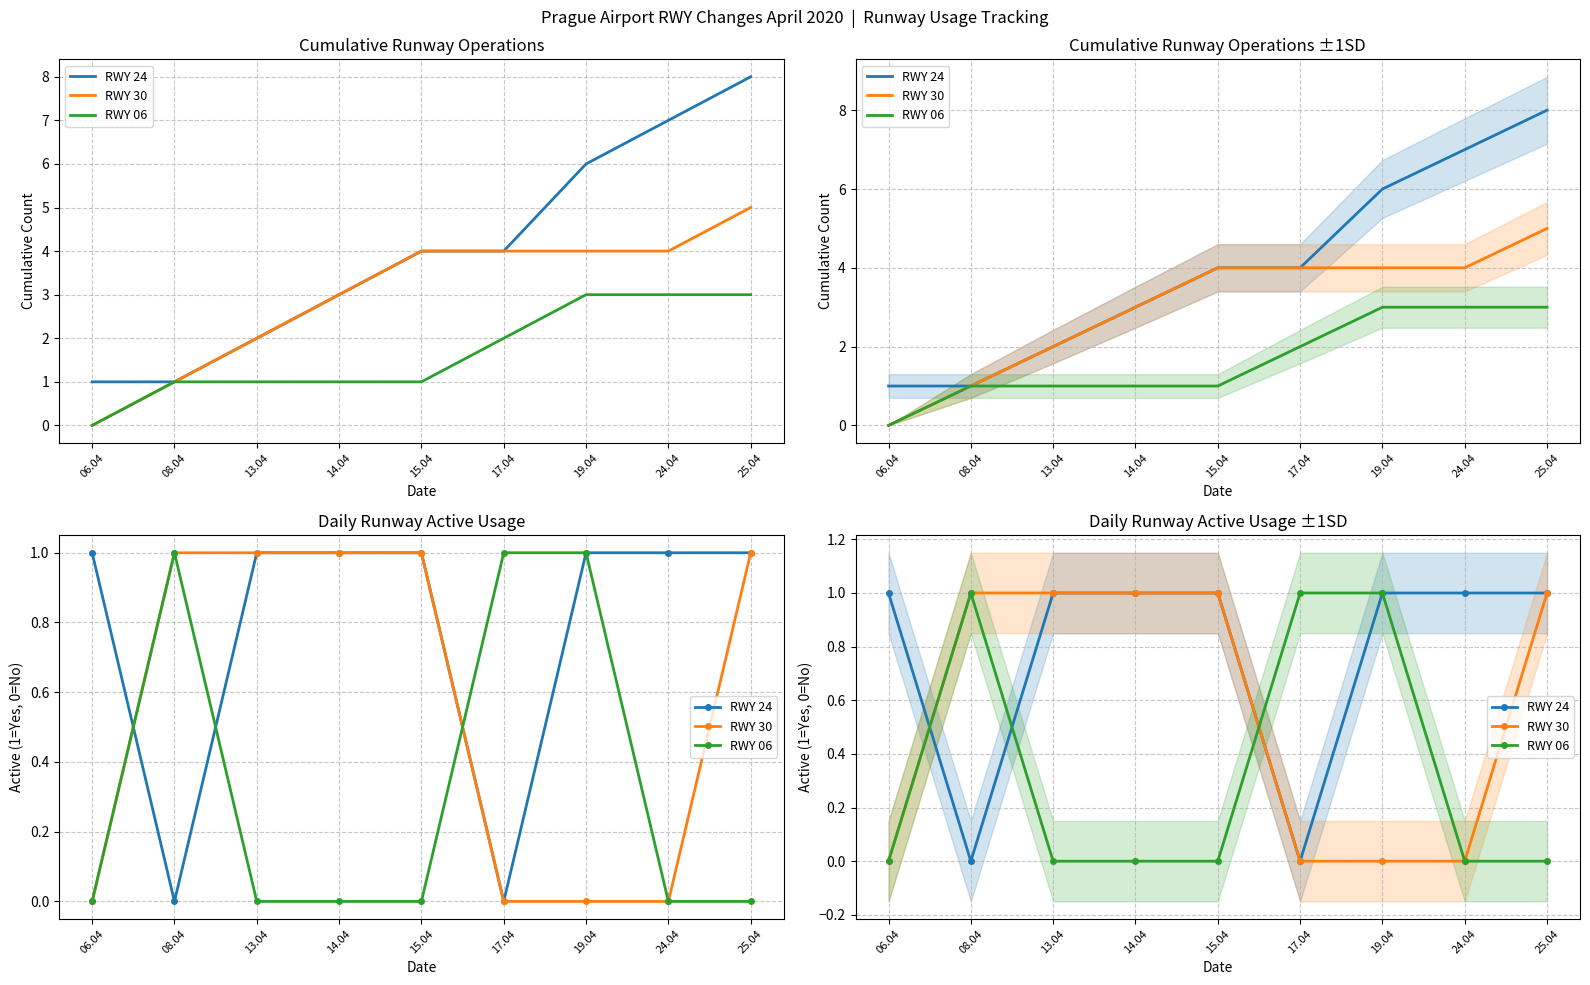

Reading left to right, transcribe all the data shown in this chart.

RWY 24: 06.04=1	08.04=0	13.04=1	14.04=1	15.04=1	17.04=0	19.04=1	24.04=1	25.04=1
RWY 30: 06.04=0	08.04=1	13.04=1	14.04=1	15.04=1	17.04=0	19.04=0	24.04=0	25.04=1
RWY 06: 06.04=0	08.04=1	13.04=0	14.04=0	15.04=0	17.04=1	19.04=1	24.04=0	25.04=0